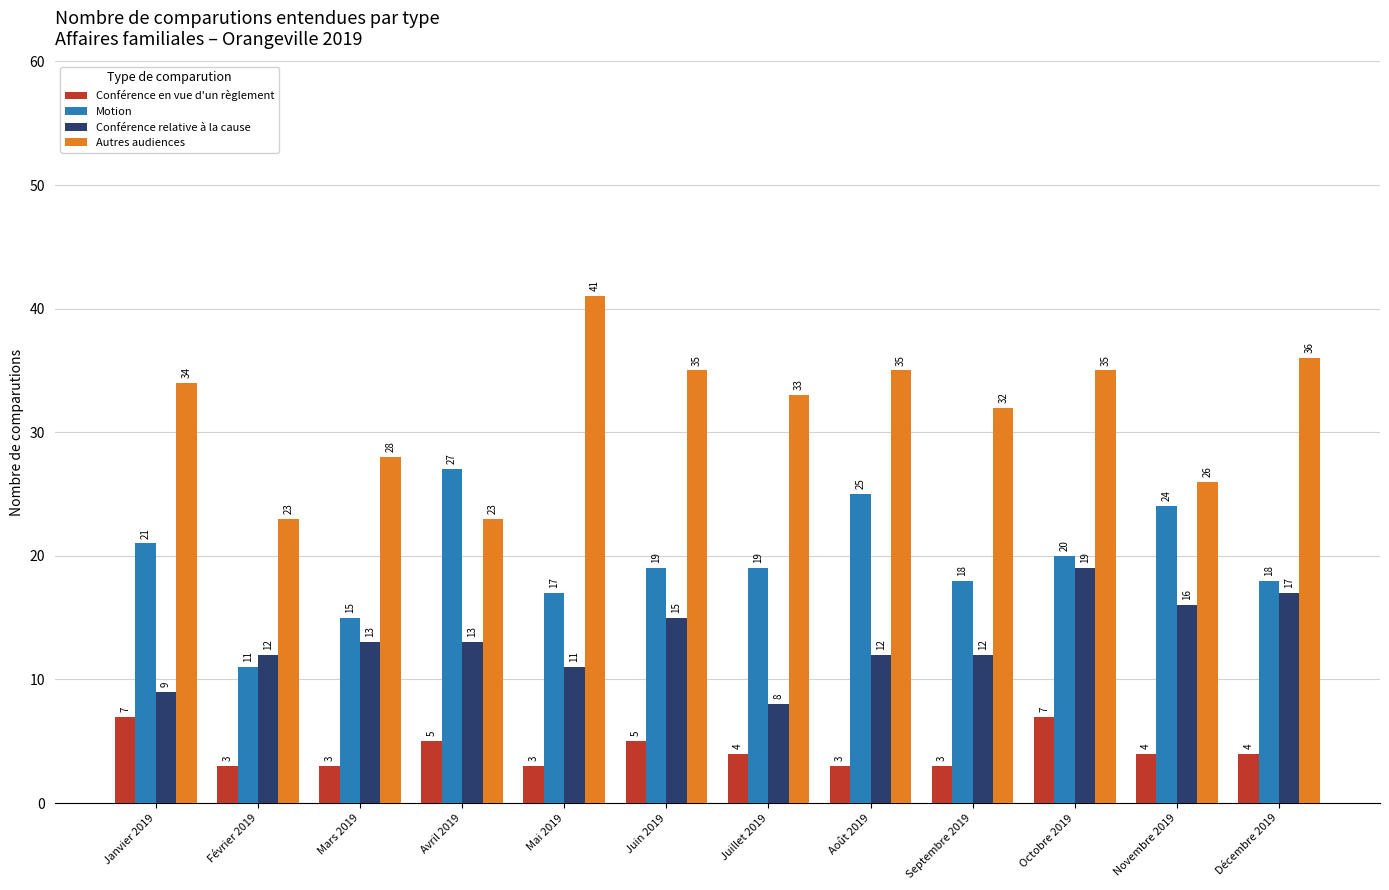

What is the minimum value for Autres audiences?

23